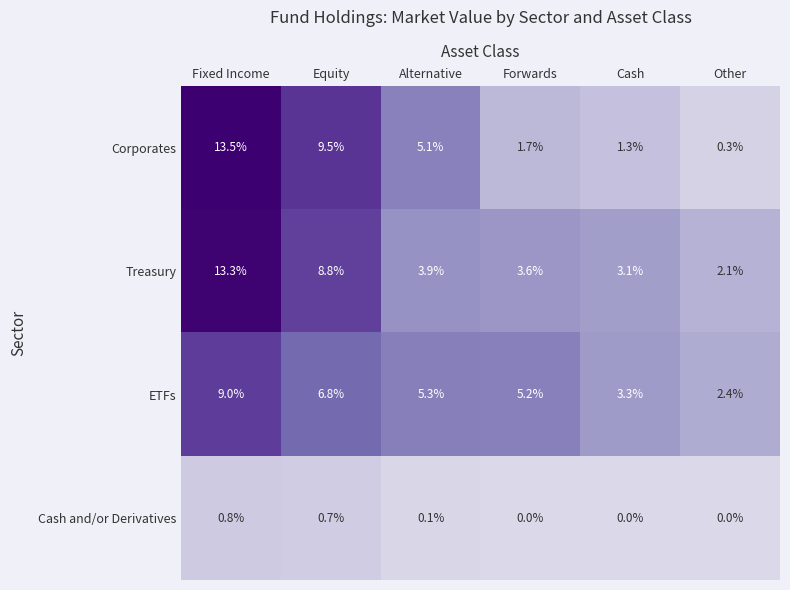

What is the difference between the maximum and minimum values in the ETFs series?

6.6